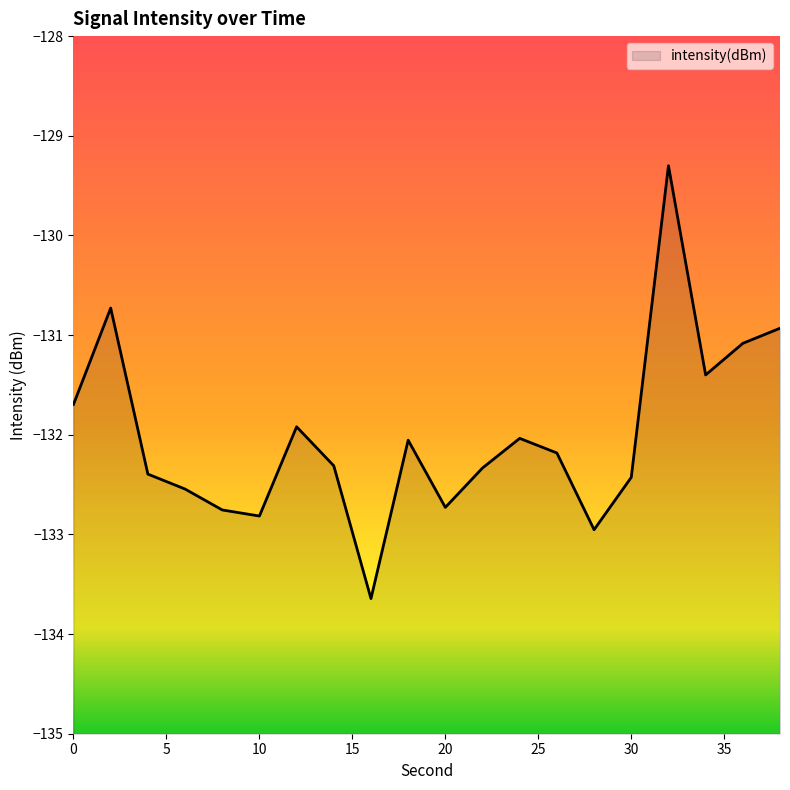

True or false: the data shows -133.0 at 28.

True